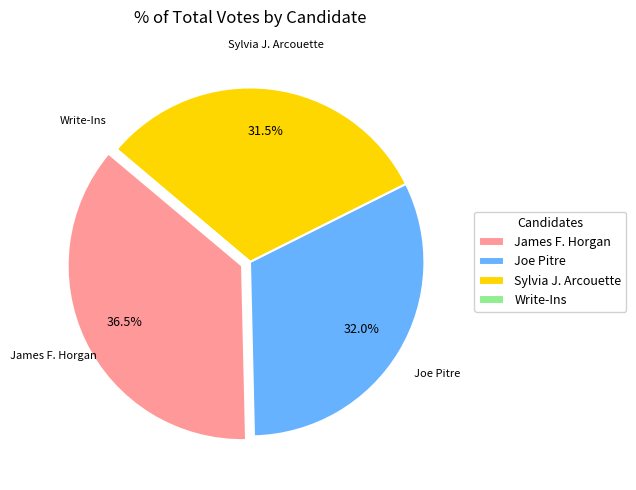

Which slice is the largest?

James F. Horgan